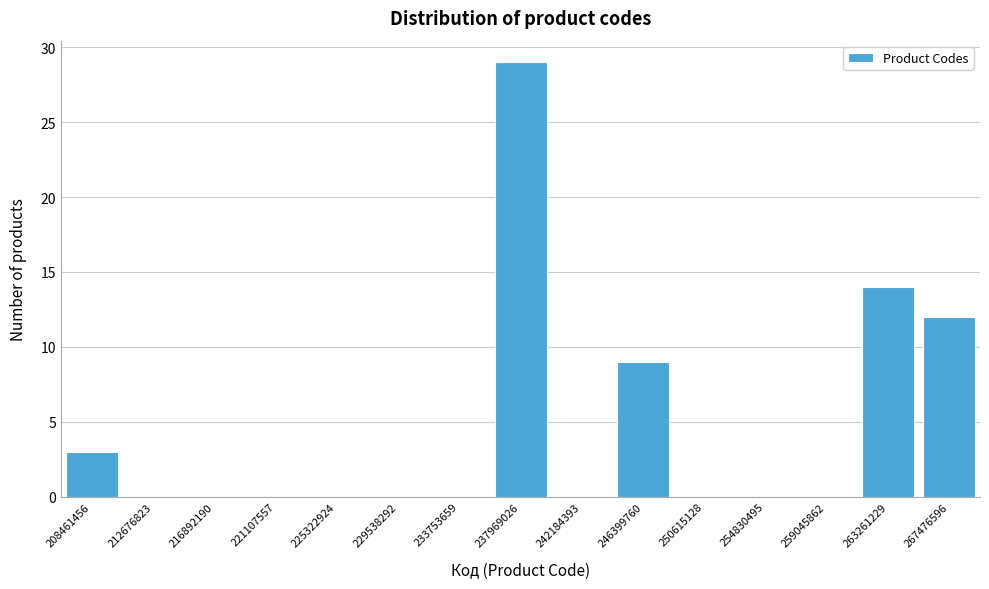

Reading right to left, list all the values displayed in this chart.

267476596=12	263261229=14	259045862=0	254830495=0	250615128=0	246399760=9	242184393=0	237969026=29	233753659=0	229538292=0	225322924=0	221107557=0	216892190=0	212676823=0	208461456=3